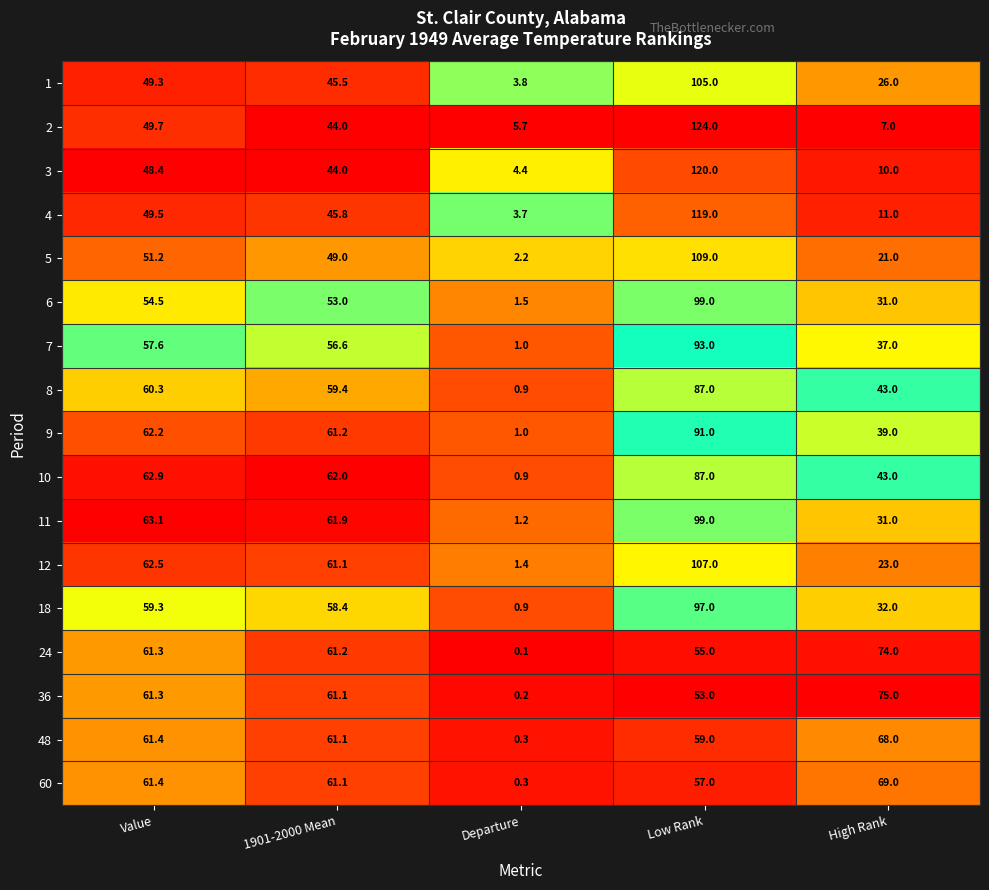

The 5 series shows 2.2 at Departure. True or false?

True